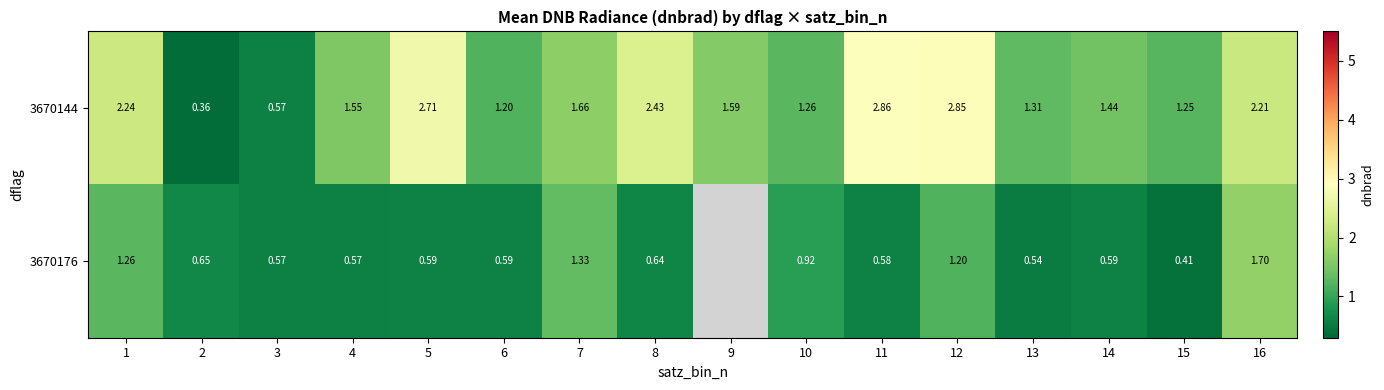

At which category does the chart reach its minimum across all series?

2